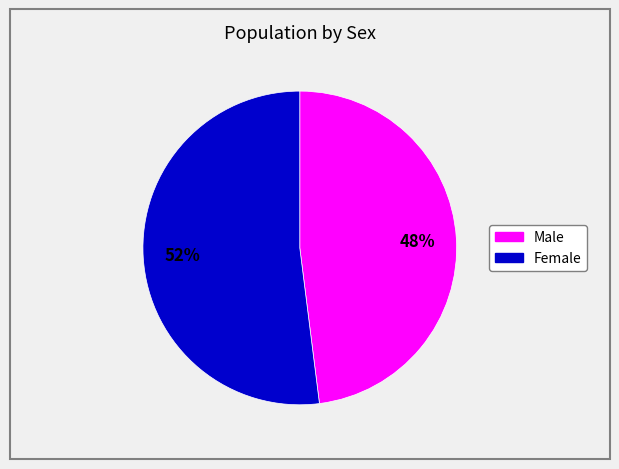

To the nearest percent, what is the combined percentage of Female and Male?

100%